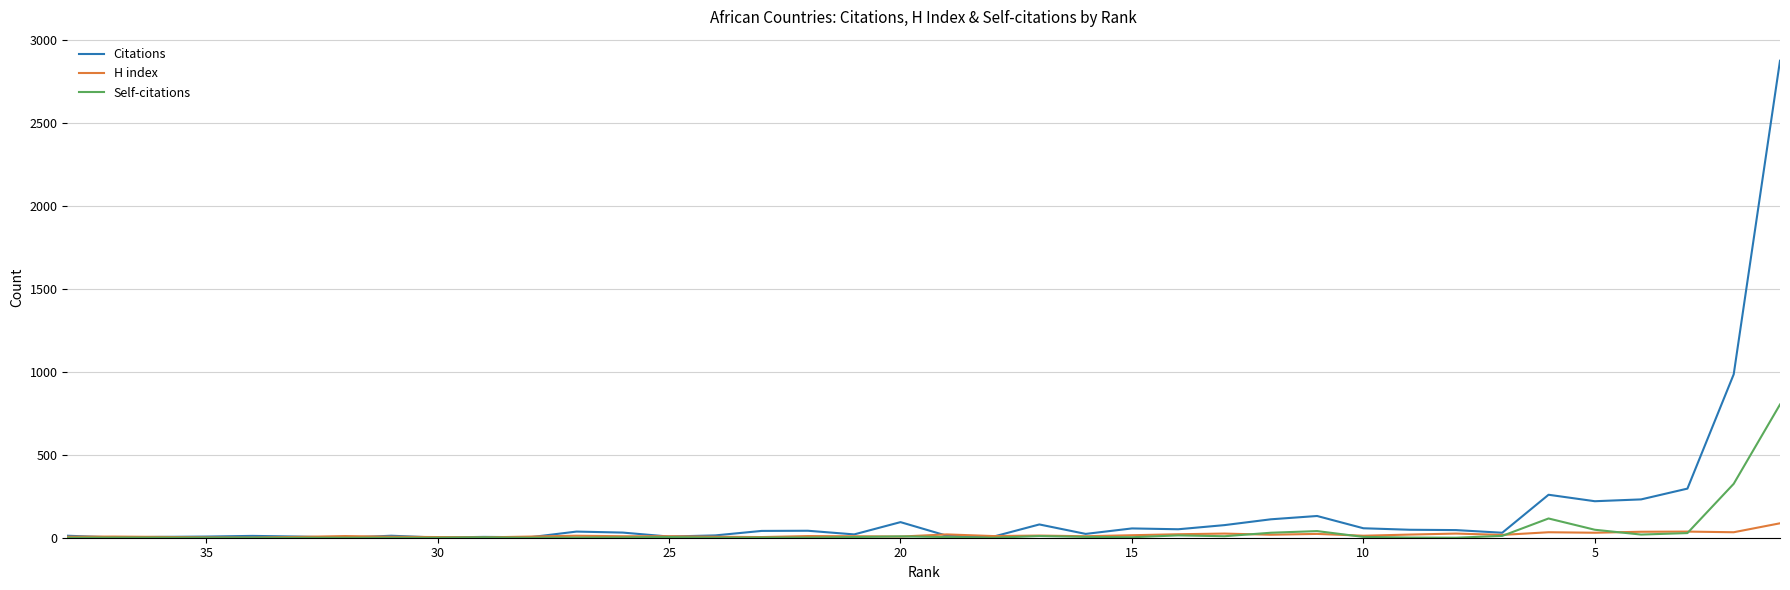

What is the value of the H index point at the 18th from the left?

9